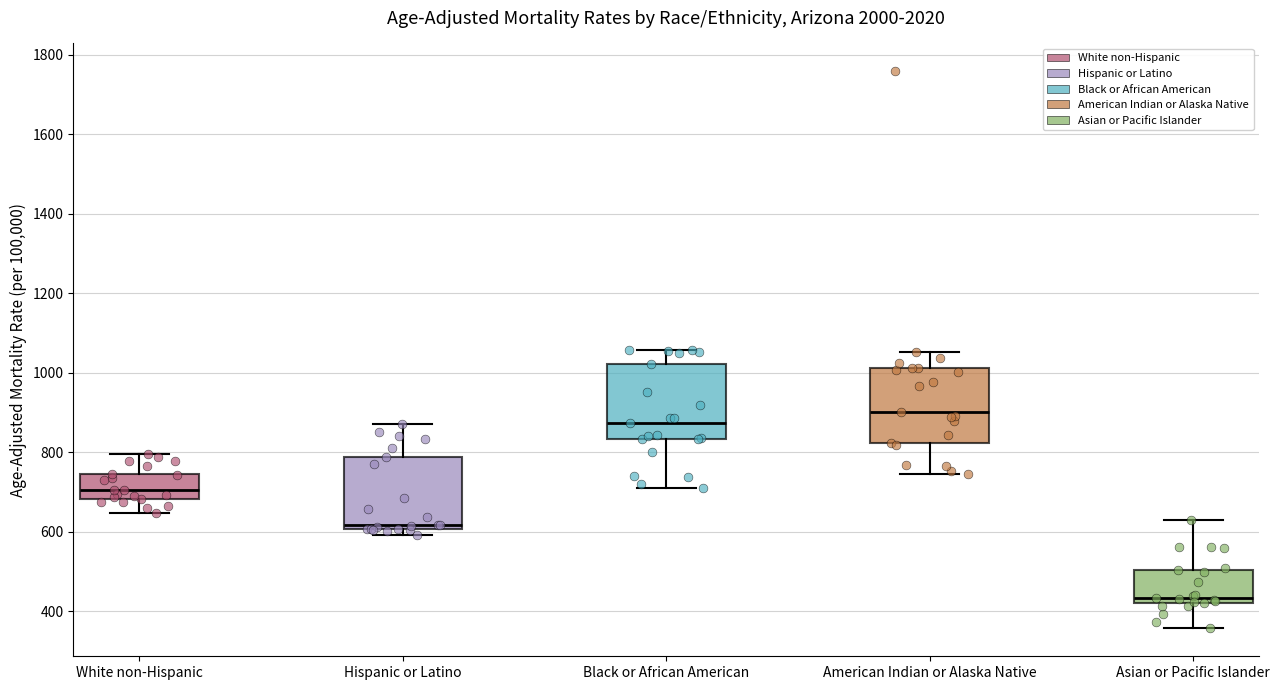

Reading left to right, transcribe this box plot: for each box, give where its median line is, the range the box spans, and where its two whiskers end, as read against the y-axis. The values are not printed on the chart, so give them approximately, as read against the axis.

White non-Hispanic: median 700, box 680 to 740, whiskers 640 to 800
Hispanic or Latino: median 620, box 600 to 780, whiskers 600 (just below the box's lower edge) to 880
Black or African American: median 880, box 840 to 1020, whiskers 720 to 1060
American Indian or Alaska Native: median 900, box 820 to 1020, whiskers 740 to 1060
Asian or Pacific Islander: median 440, box 420 to 500, whiskers 360 to 620